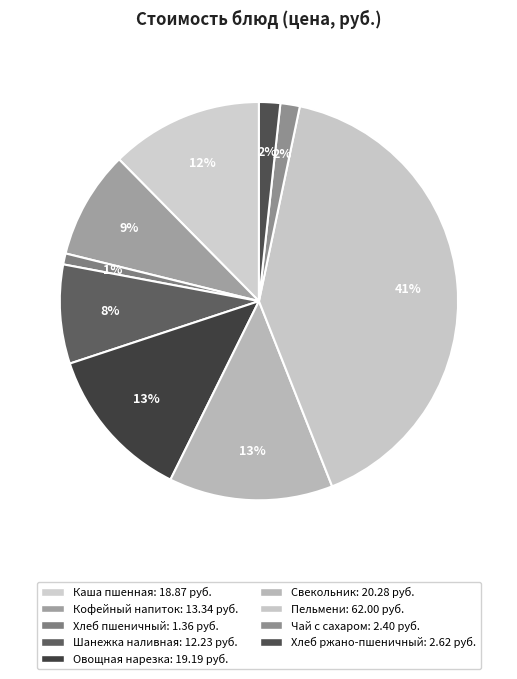

How many segments does this pie chart have?

9